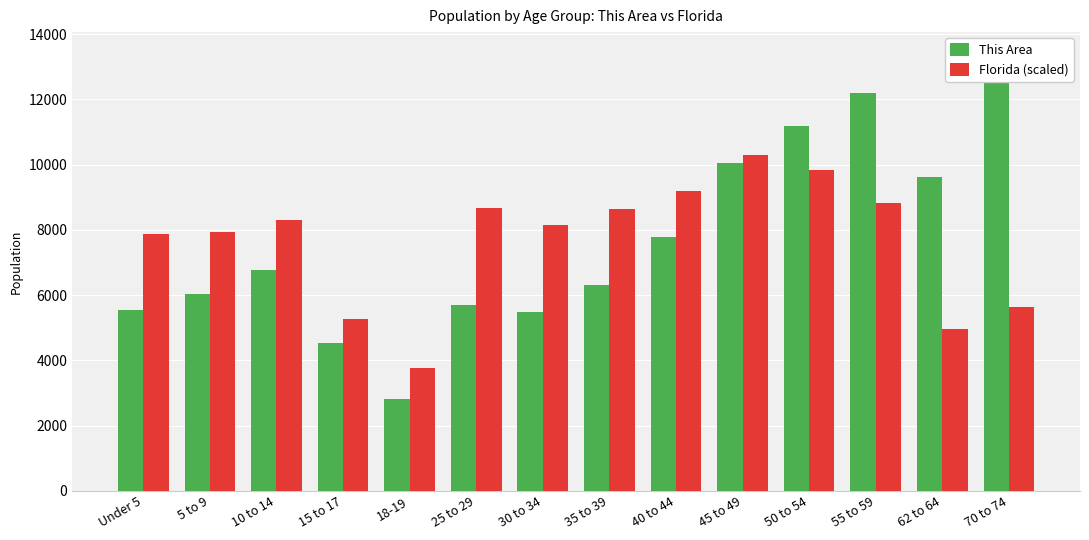

The value of Florida (scaled) at 50 to 54 is 9845.0. True or false?

True